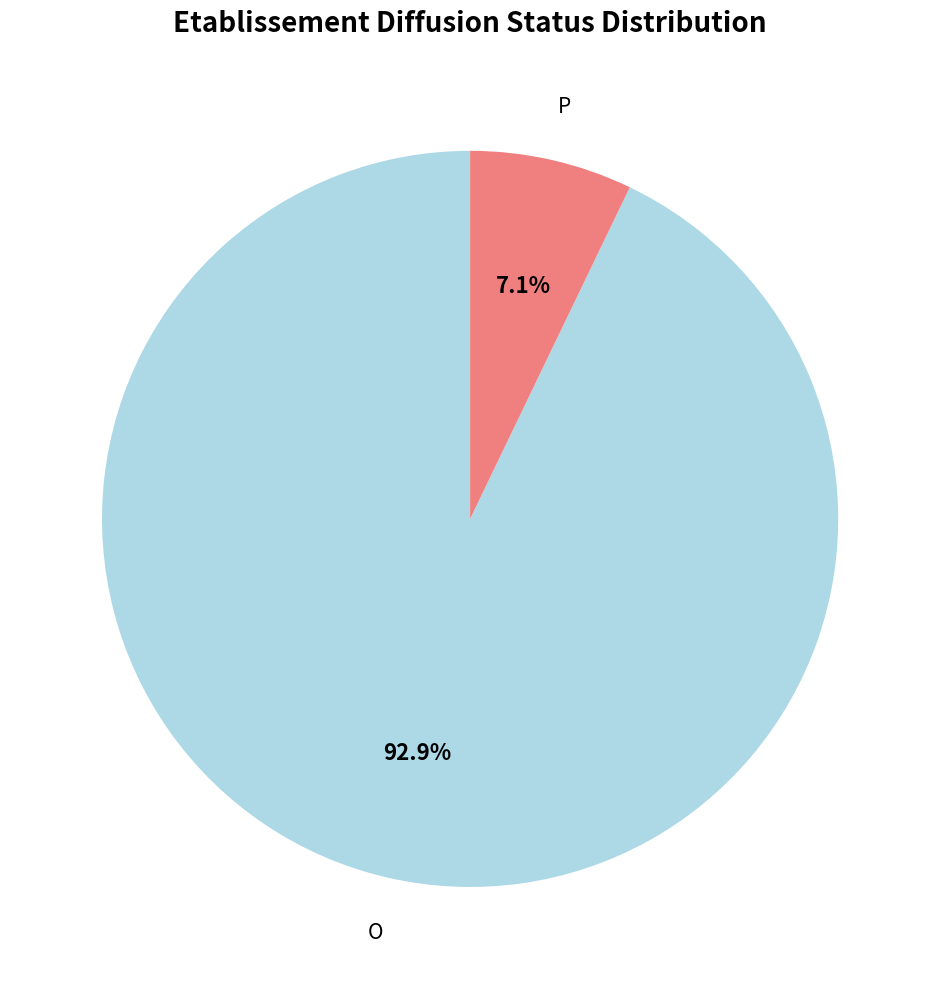

Rank the categories by value from lowest to highest.

P, O